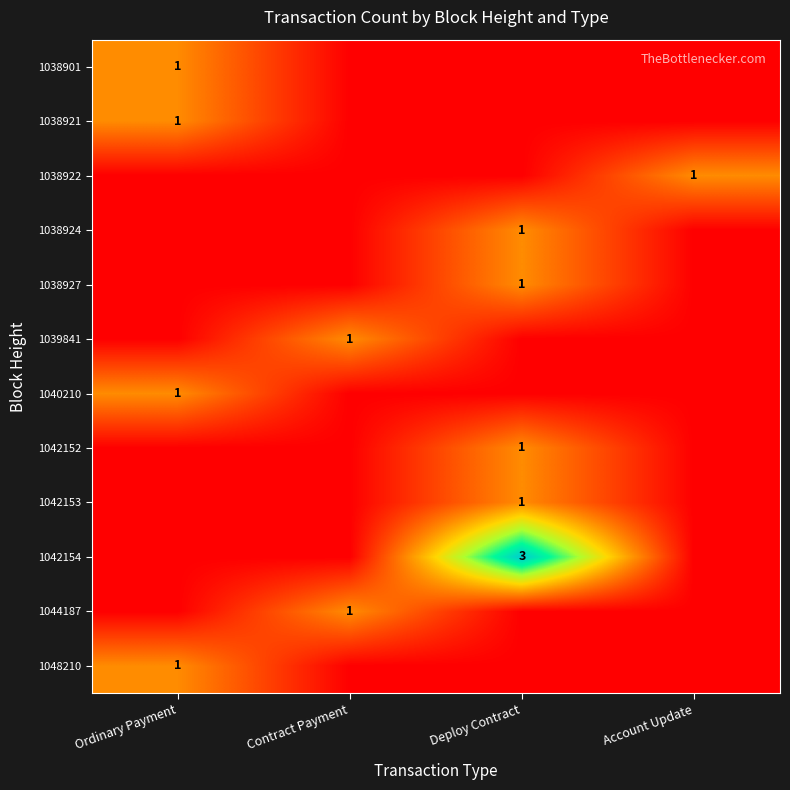

True or false: 1038924 has a value of 0 at Deploy Contract.

False